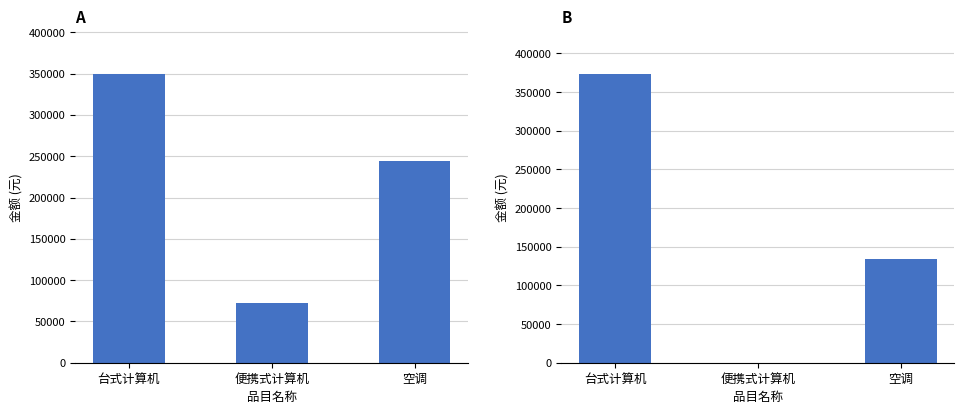

What is the label of the 3rd bar from the left?

空调